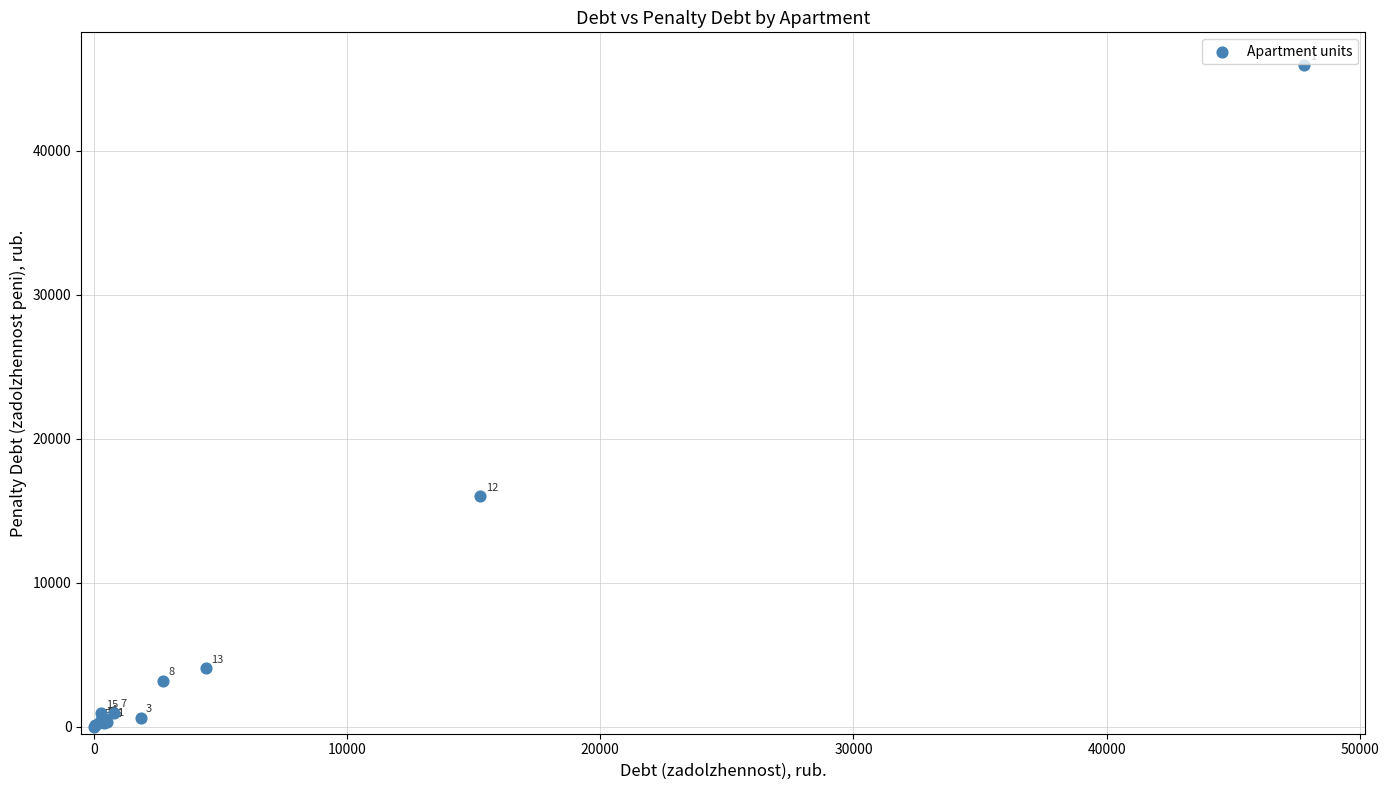

What Y value in the scatter plot is closest to 22956?

15999.1